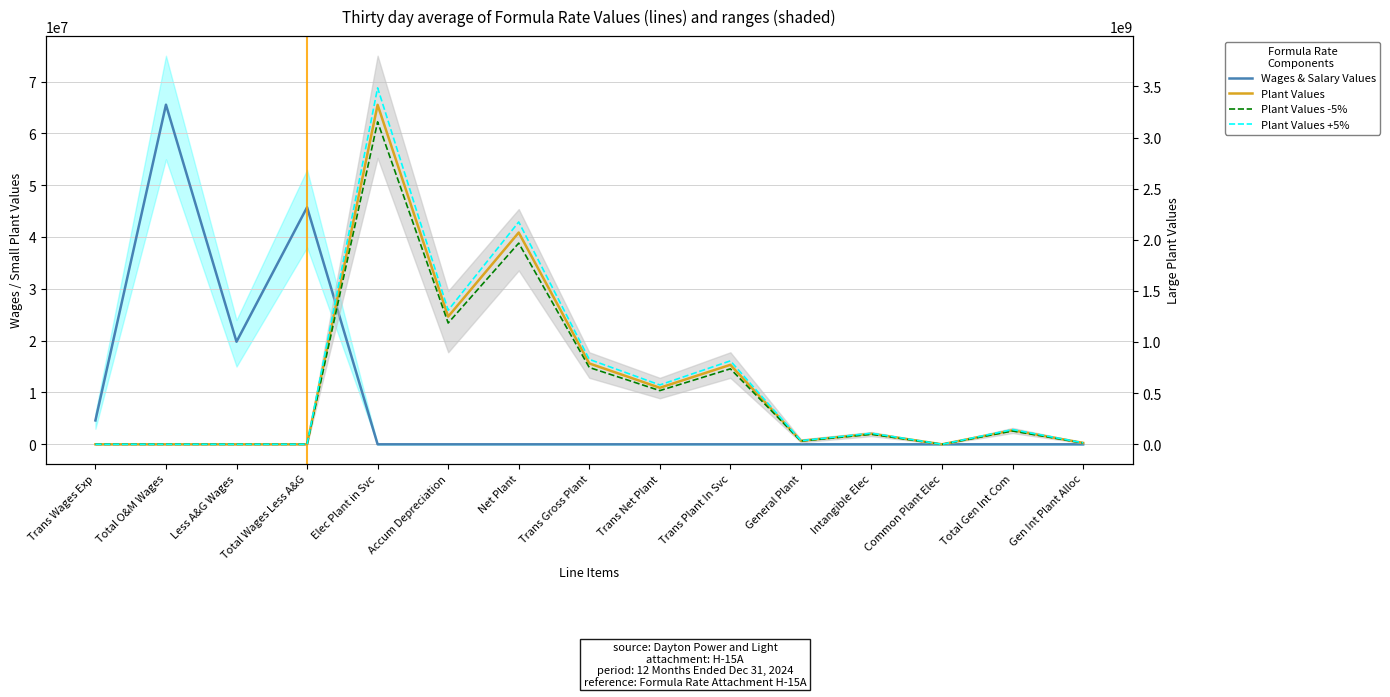

At which label does Plant Values reach its minimum?

Trans Wages Exp